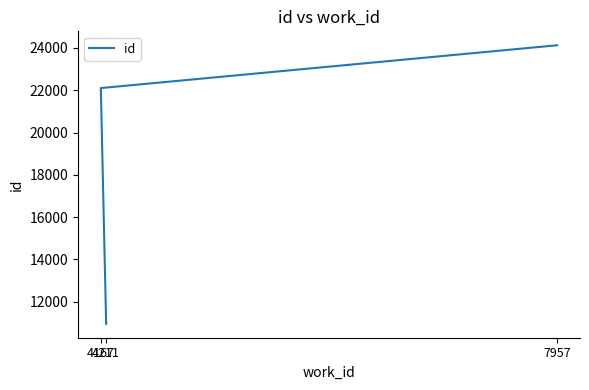

Reading left to right, transcribe all the data shown in this chart.

10954	22104	24129